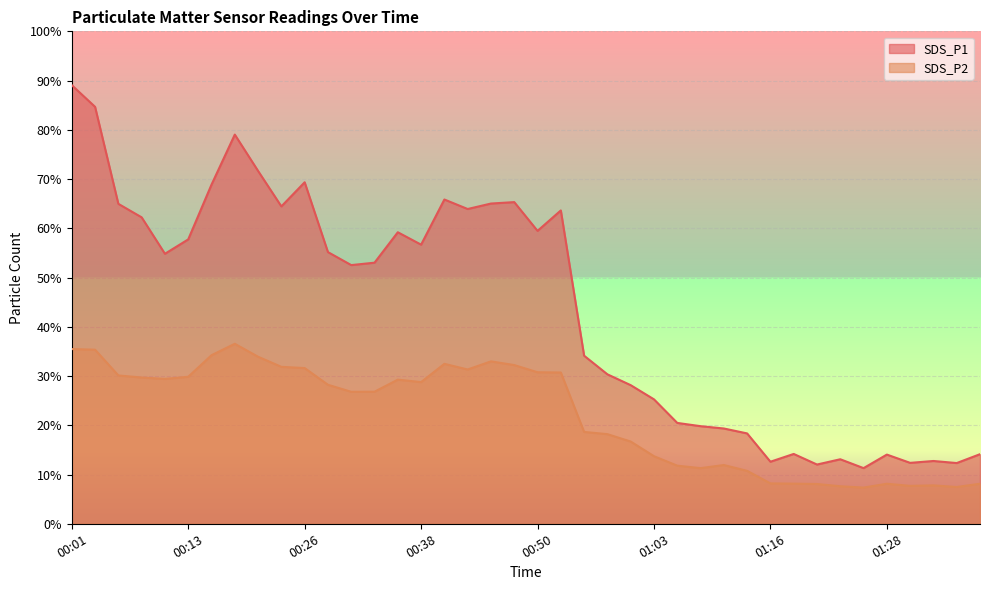

Which series changed the most between 00:16 and 01:16?

SDS_P1